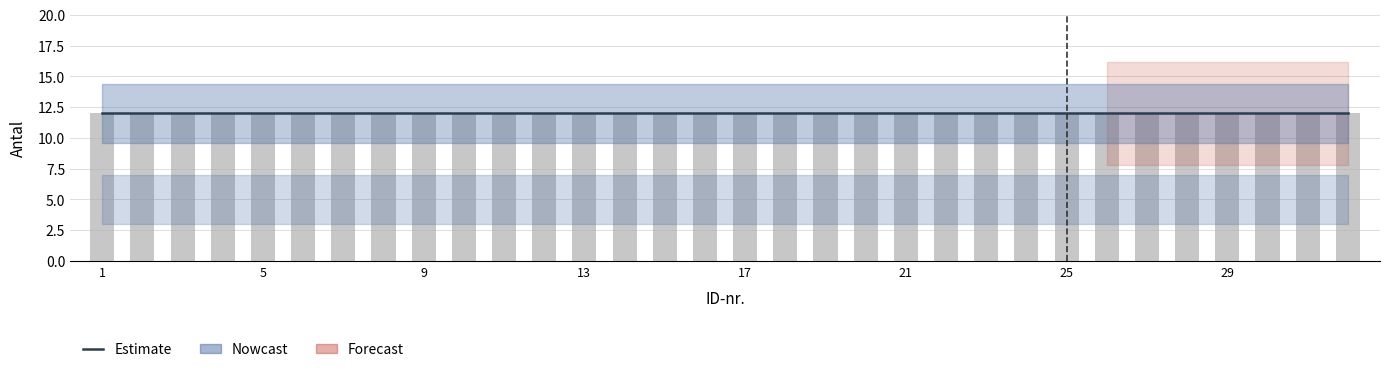

The value of Antal prøver, parcelniveau at 8 is 6. True or false?

False